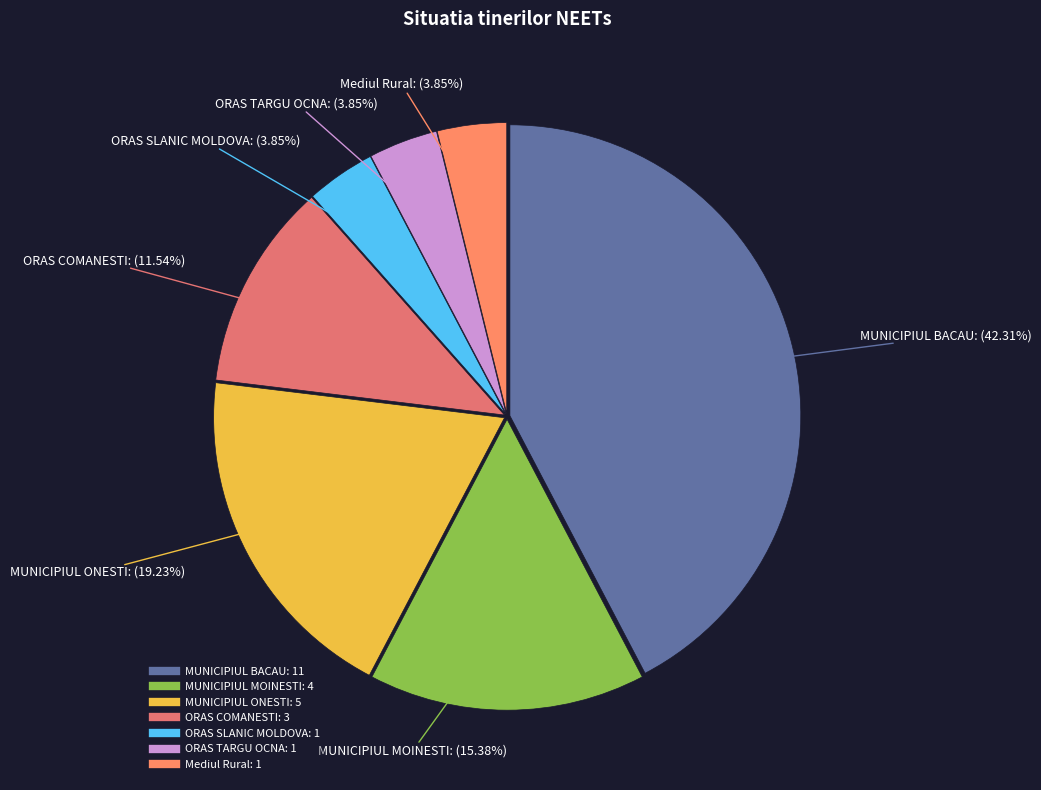

Count the number of slices in the pie.

7